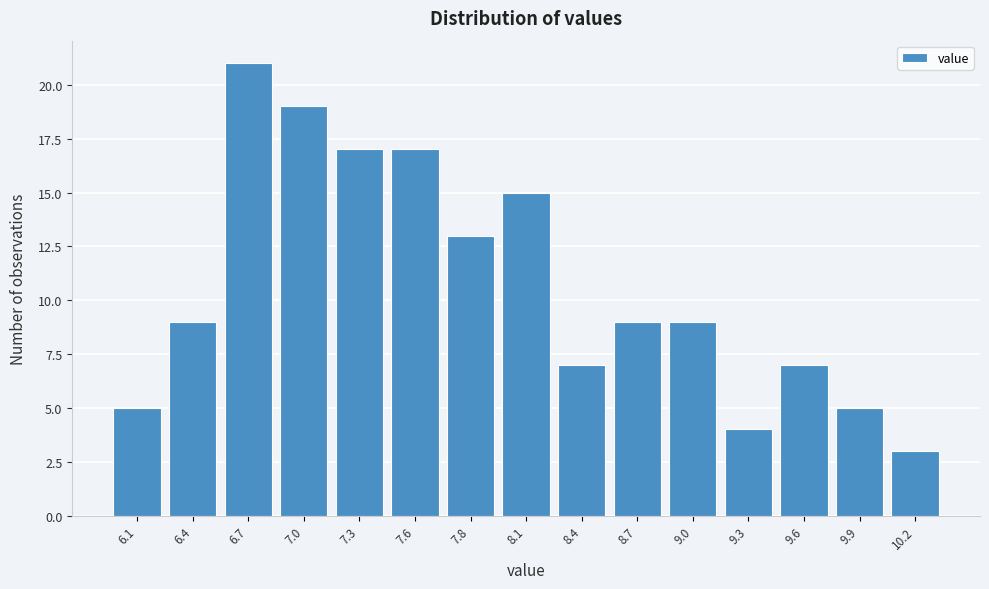

Reading right to left, transcribe all the data shown in this chart.

3	5	7	4	9	9	7	15	13	17	17	19	21	9	5